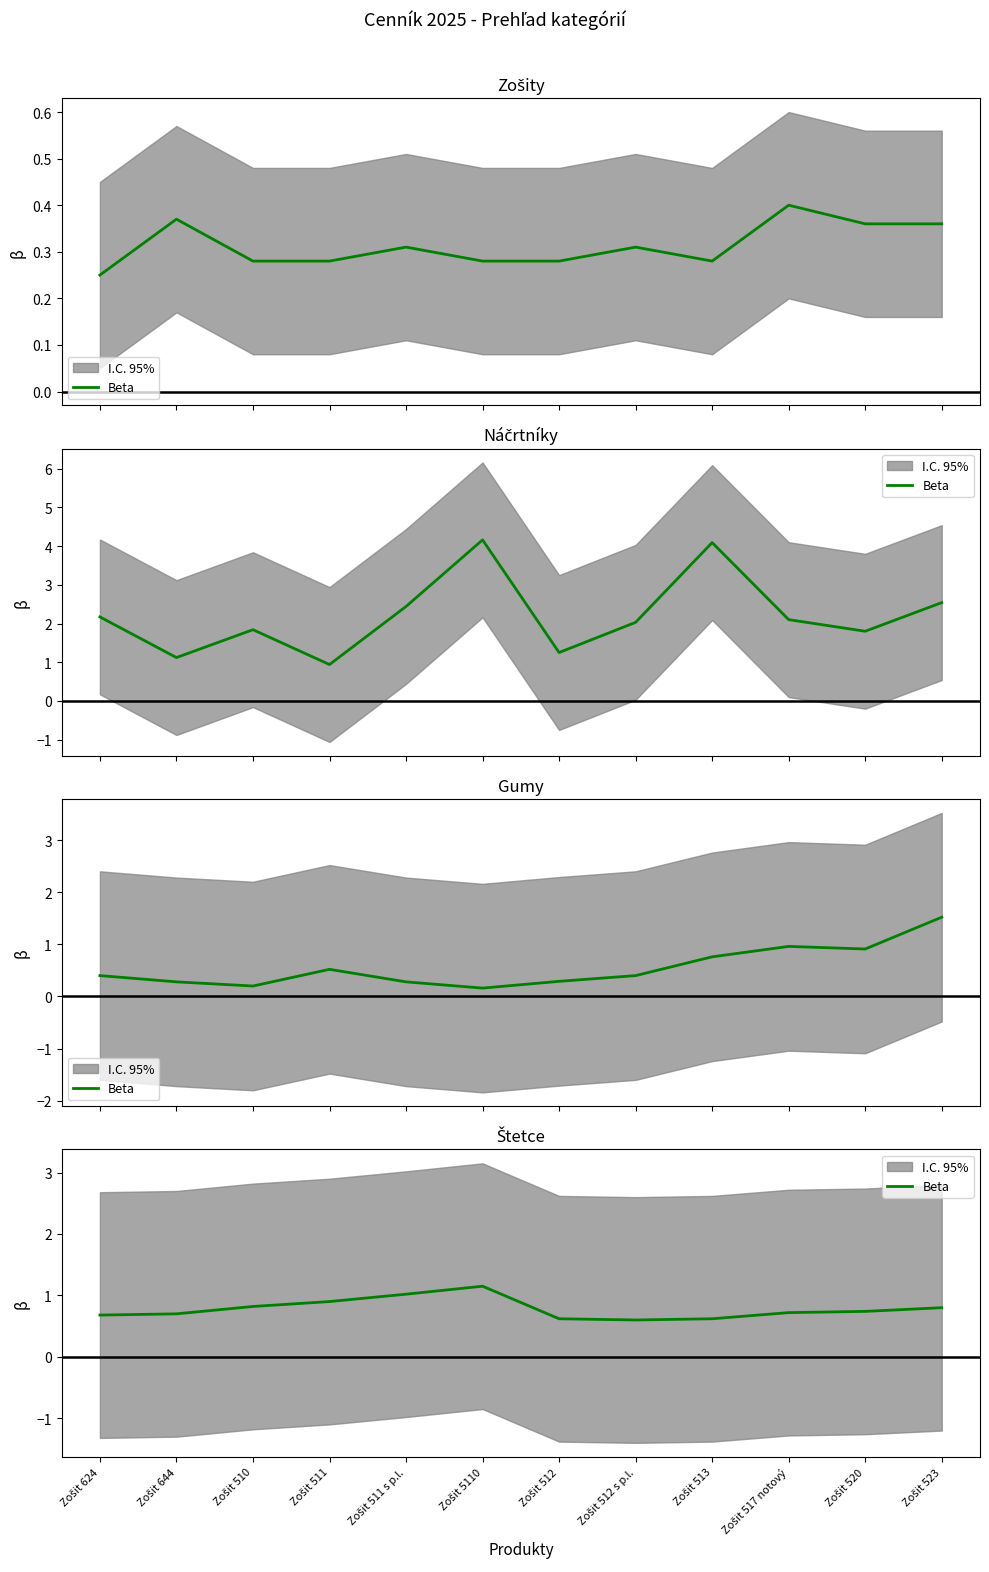

At which label is the value closest to 0?

Zošit 512 s p.l.